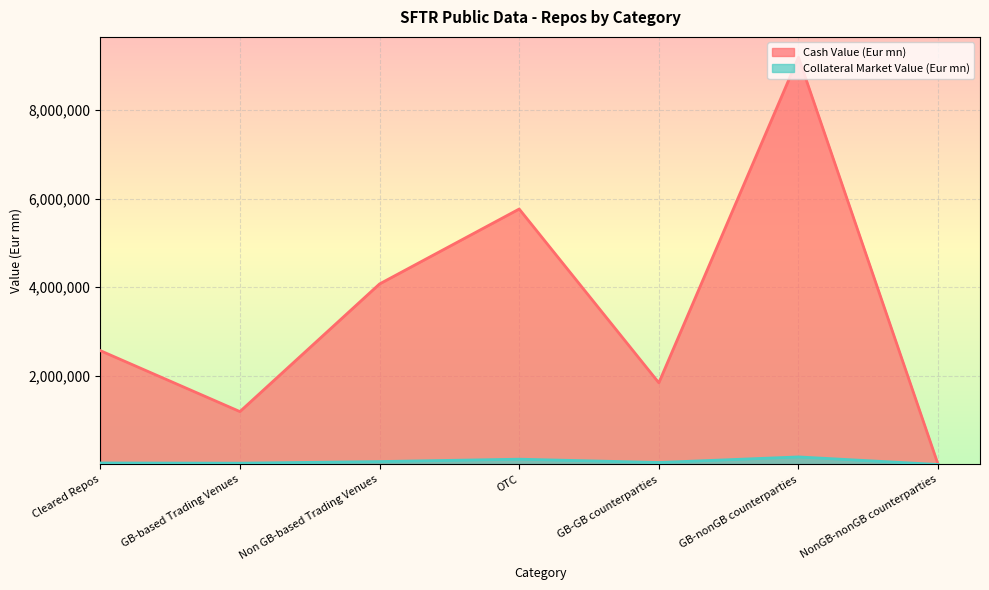

What is the average value of the Collateral Market Value (Eur mn) series?

66639.9